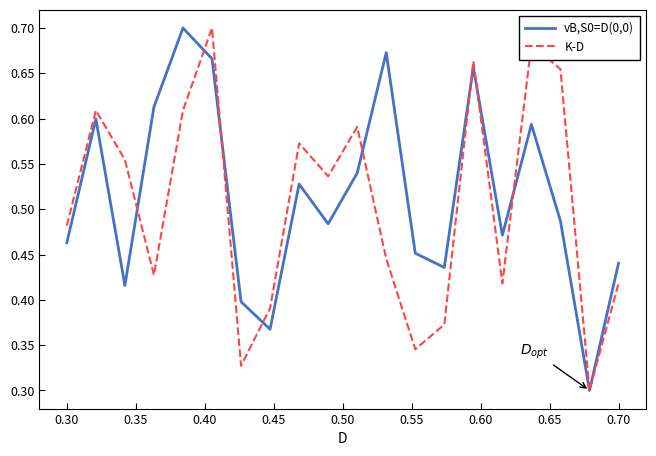

In vB,S0=D(0,0), how many points are higher than both neighbors (excluding endpoints)?

6